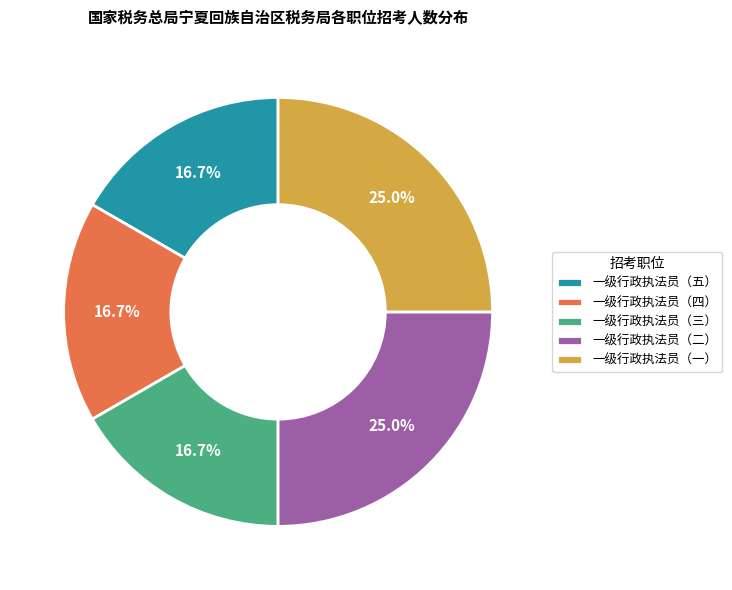

To the nearest percent, what is the average slice percentage?

20%